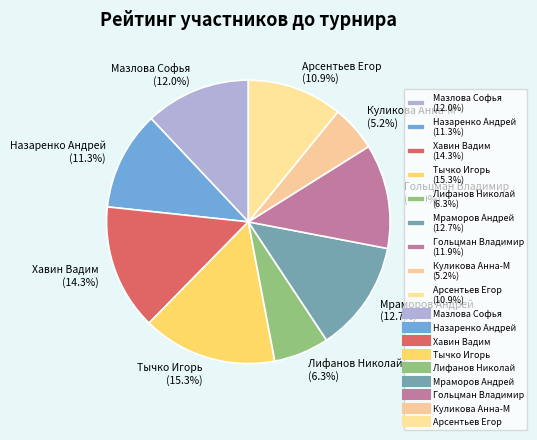

What is the smallest slice in the pie chart?

Куликова Анна-М